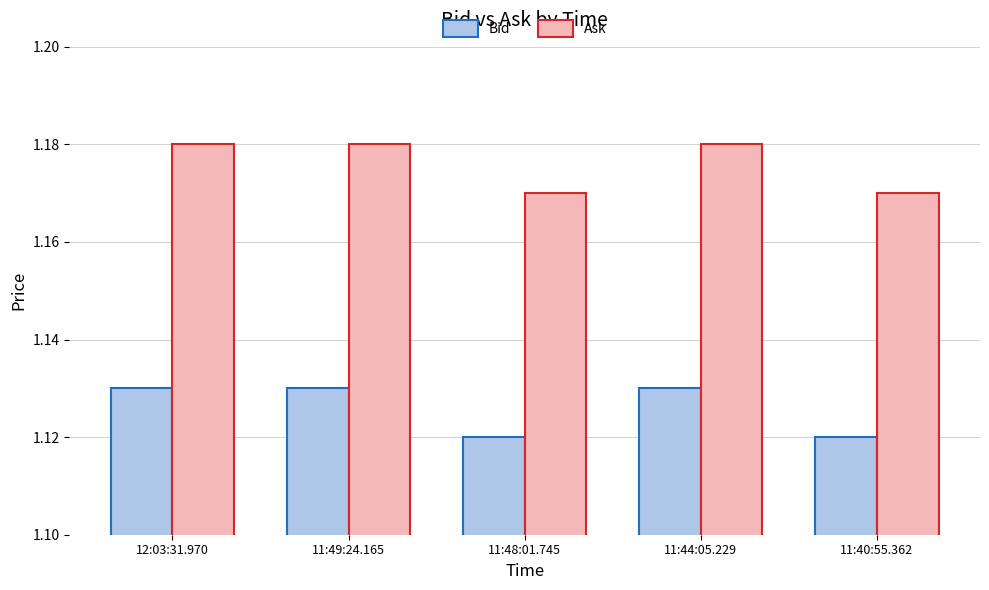

Rank the series by their maximum value, from highest to lowest.

Ask, Bid